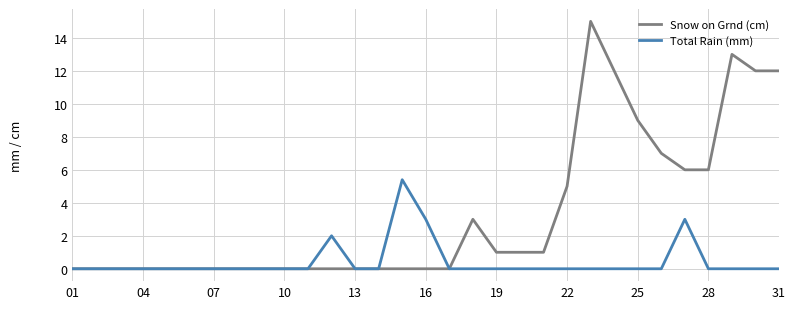

Which series has the largest range (max minus min)?

Snow on Grnd (cm)